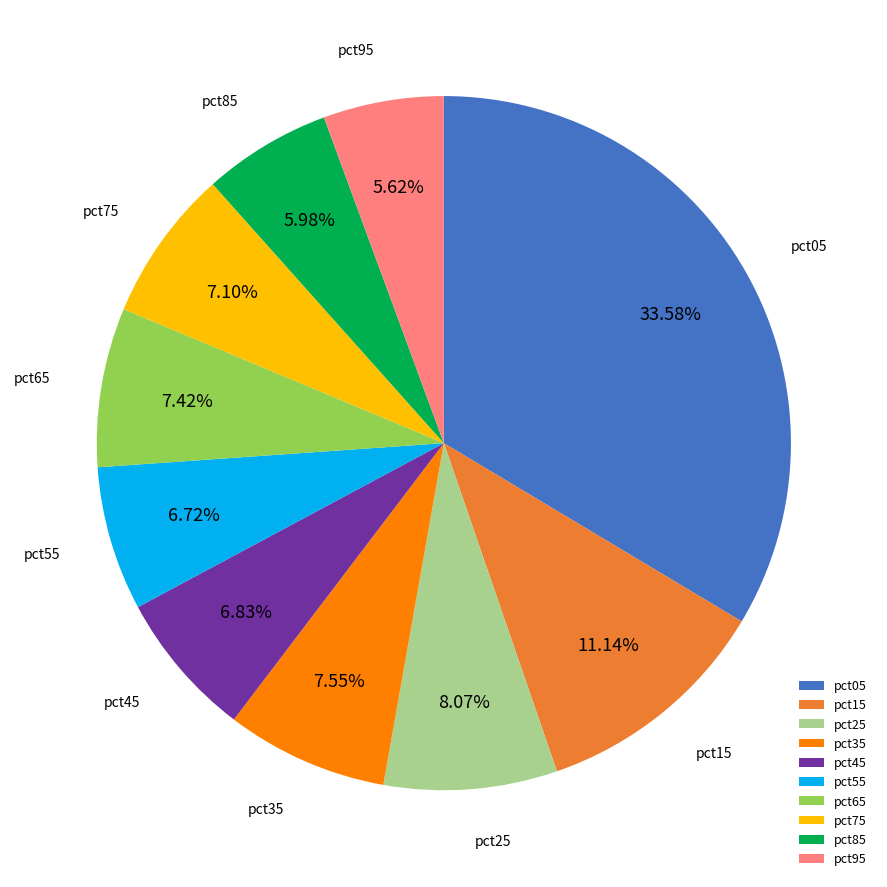

Combined, do pct55 and pct35 account for over 50%?

No